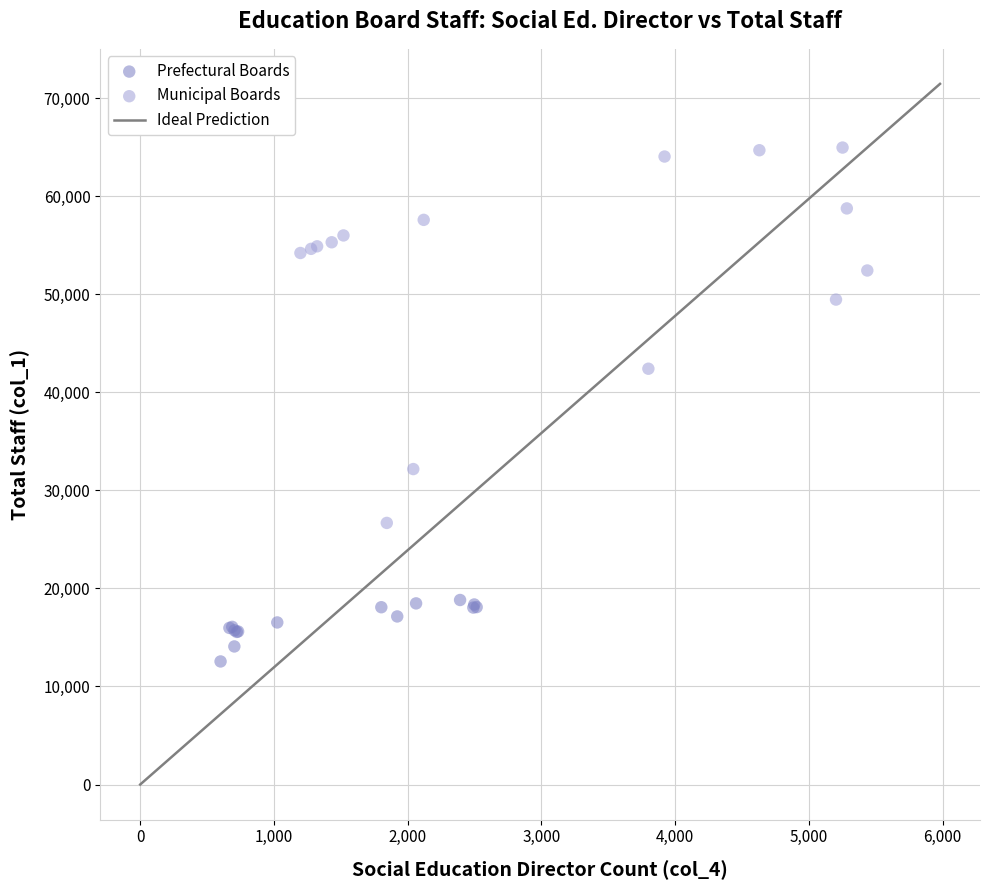

Which series contains the lowest Y value?

Prefectural Boards